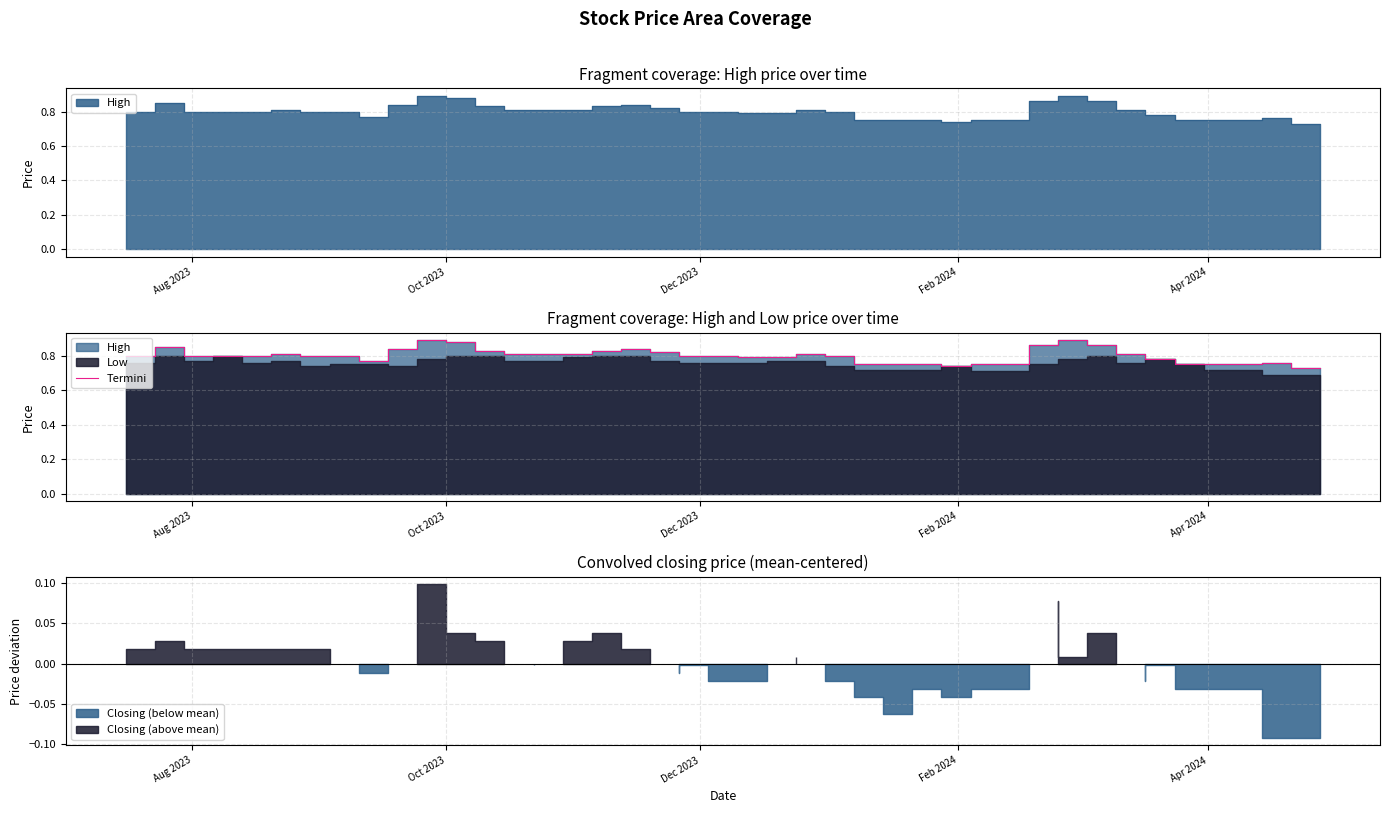

What is the value of the 34th point from the left?

0.9